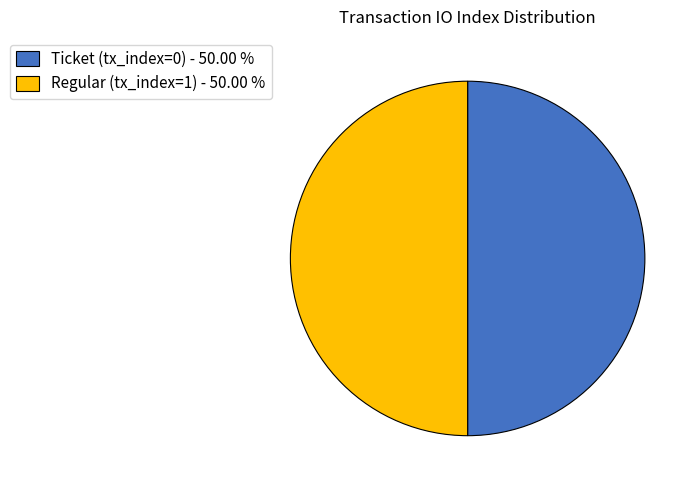

Is it true that Ticket (tx_index=0) is 1% of the pie?

False